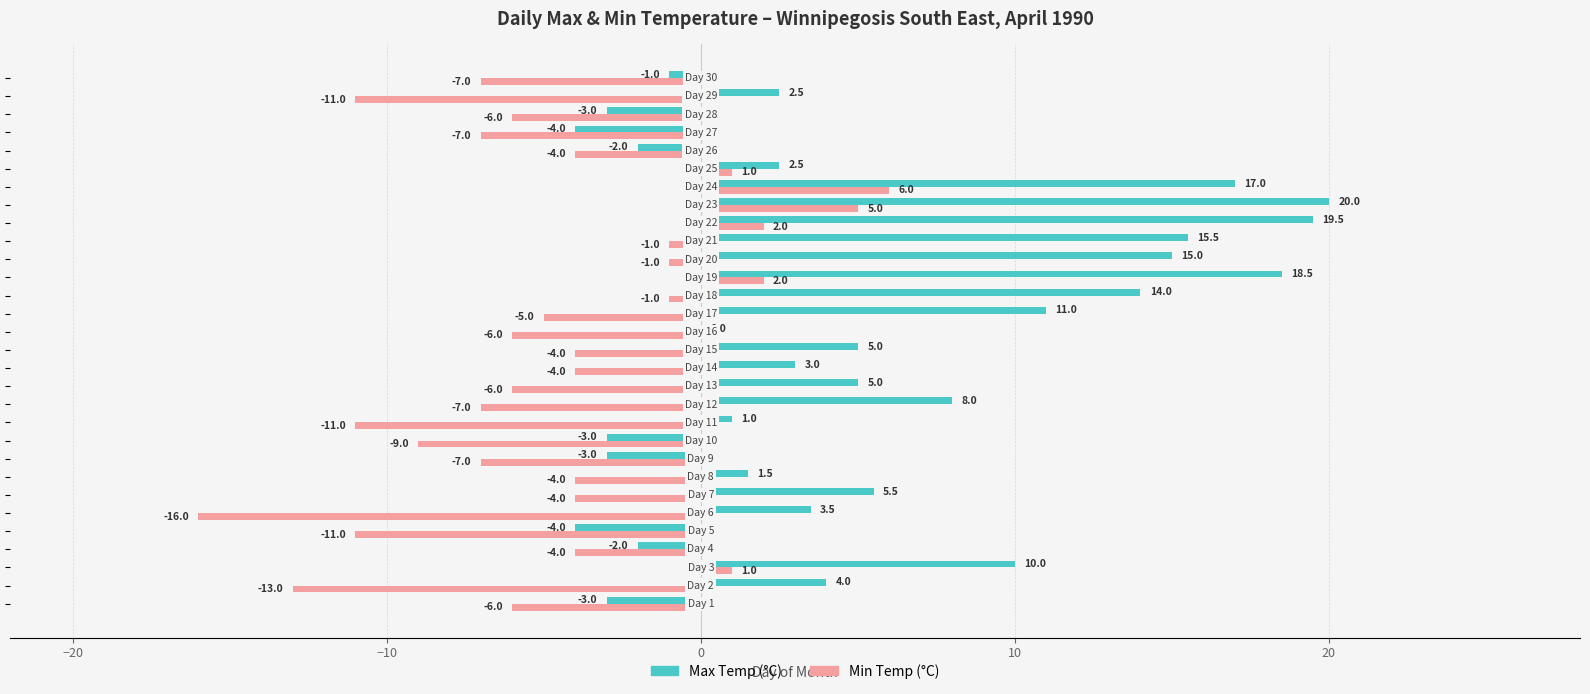

What is the maximum value for Max Temp (°C)?

20.0